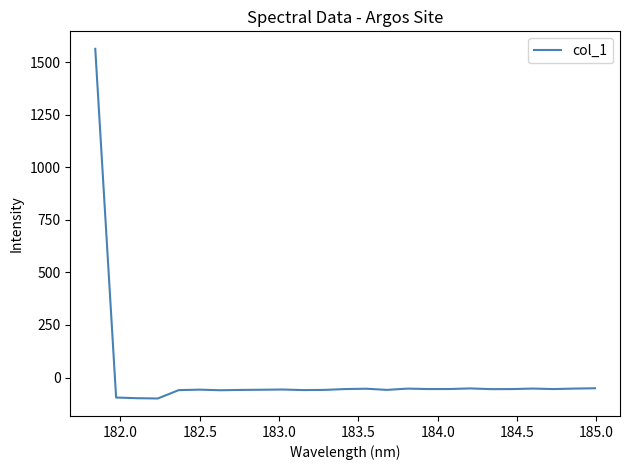

What is the difference between the maximum and minimum values?

1662.5